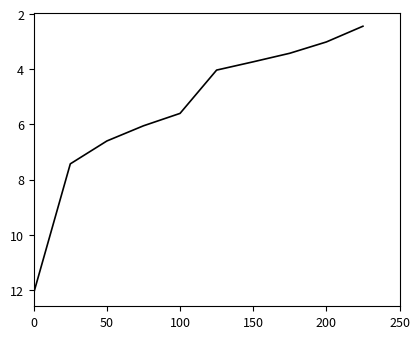

What is the minimum value shown in the chart?

2.4